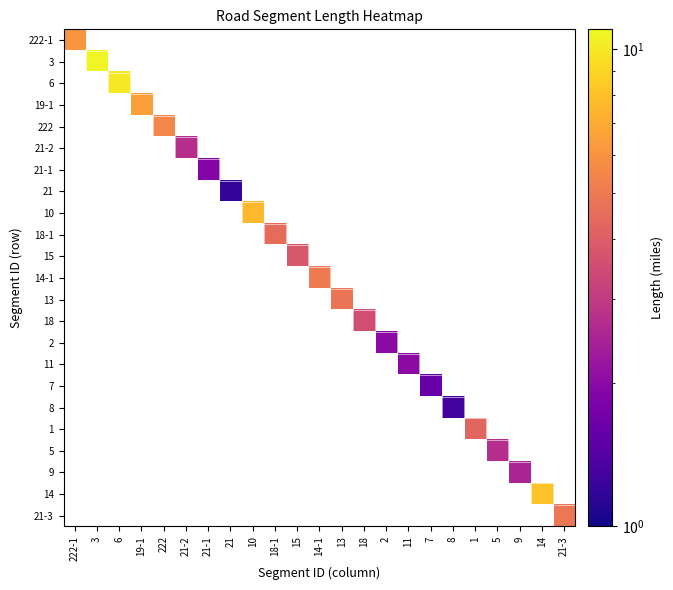

What is the smallest value displayed?

1.2